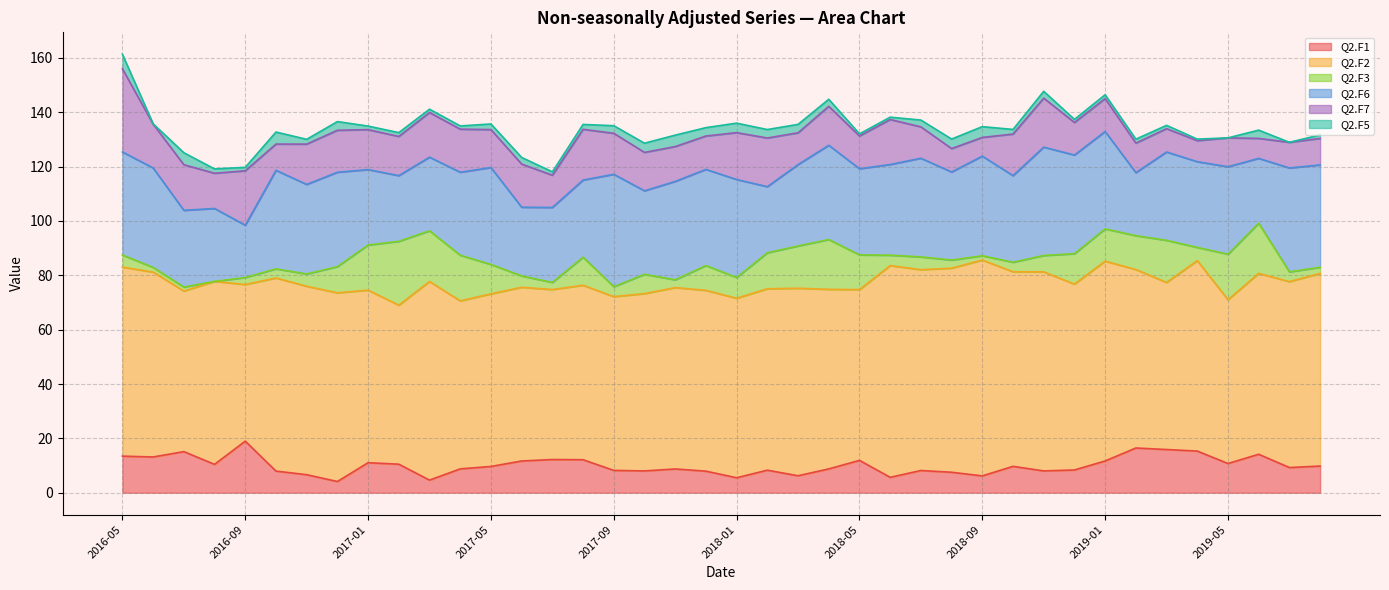

Does the chart have visible grid lines?

Yes